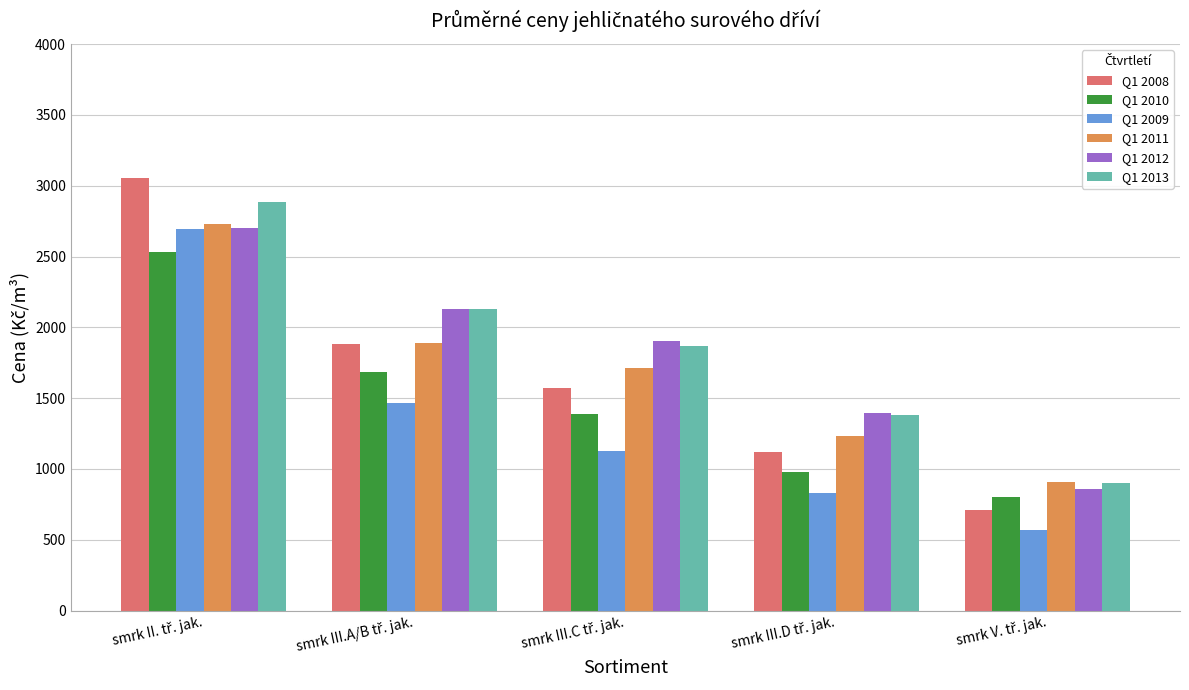

Which series has the largest range (max minus min)?

Q1 2008